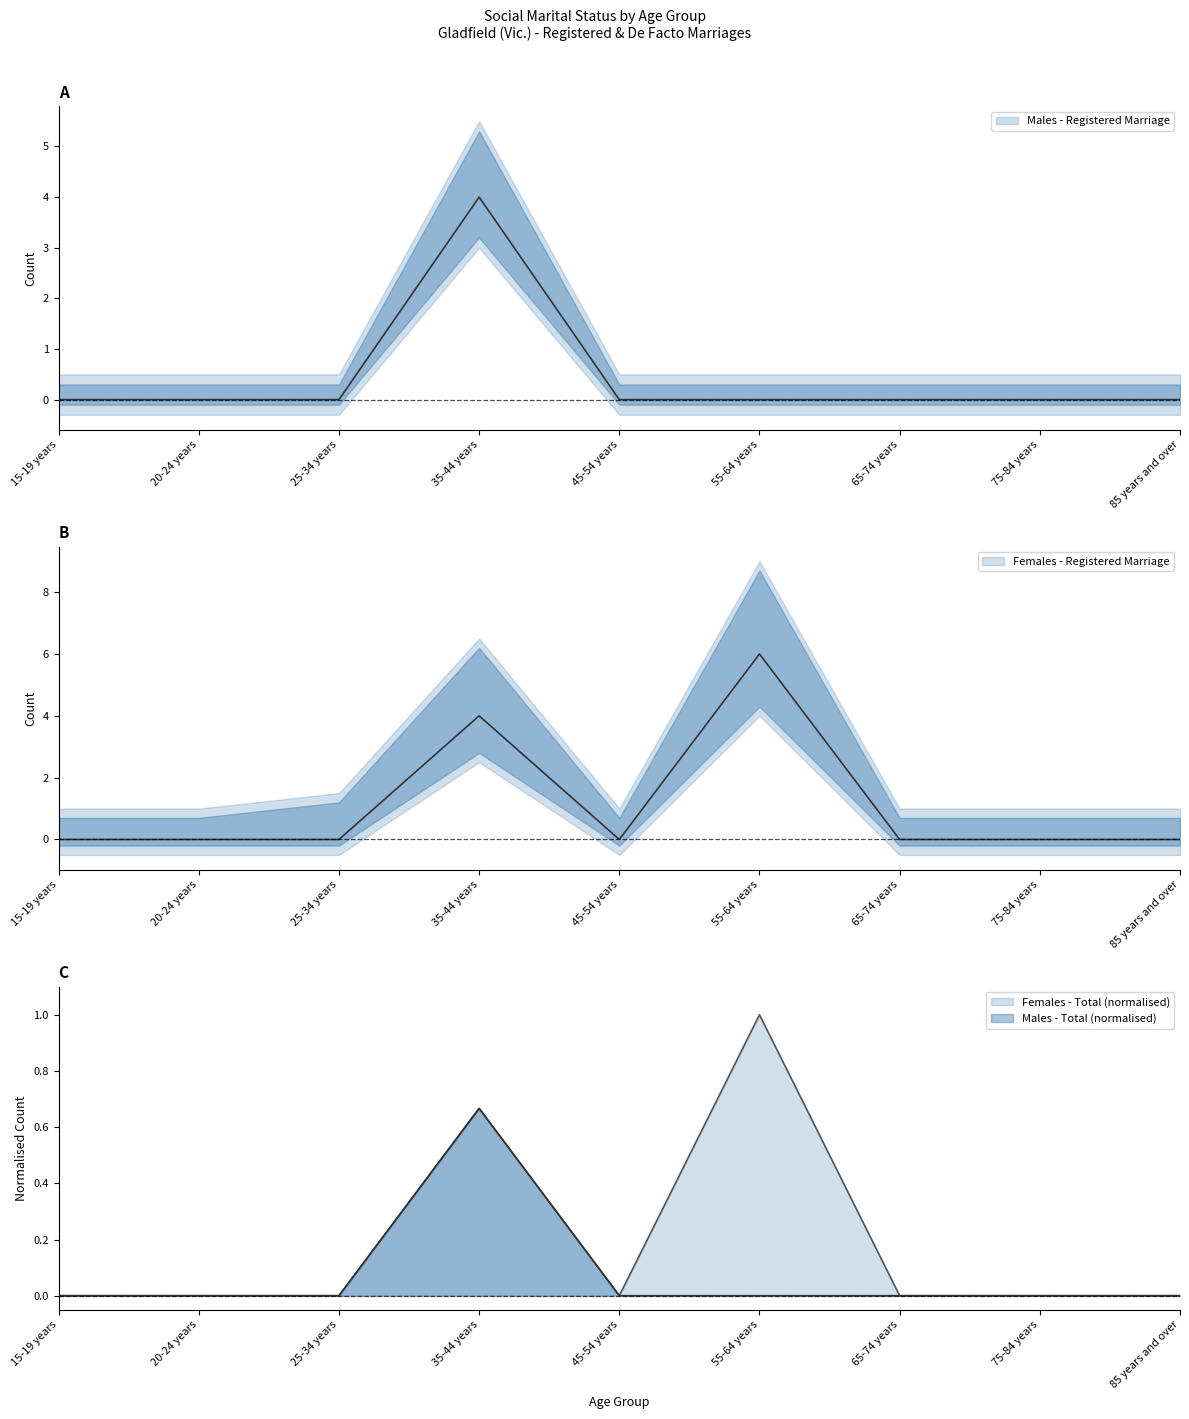

The value of Males - Registered Marriage at 35-44 years is 4. True or false?

True